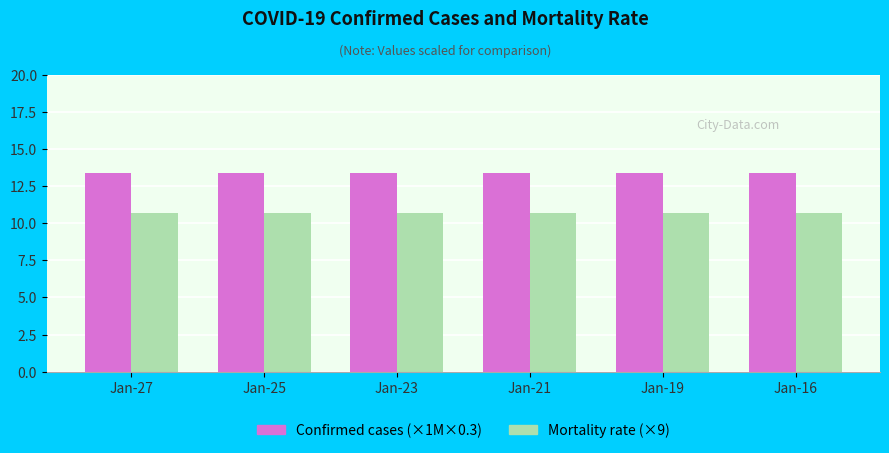

How many groups of bars are there?

6